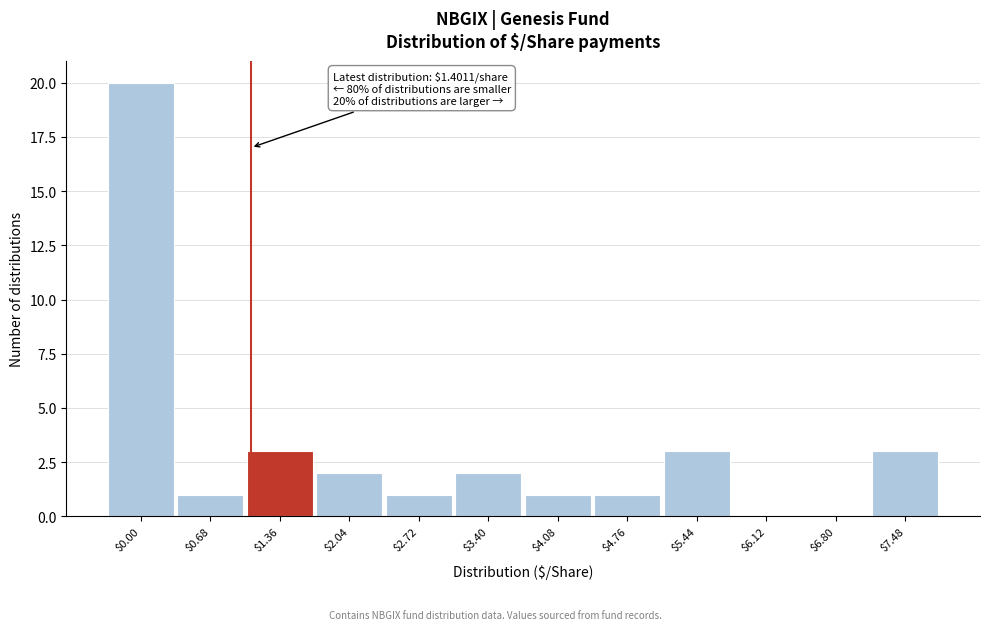

True or false: the data shows 1 at $4.76.

True